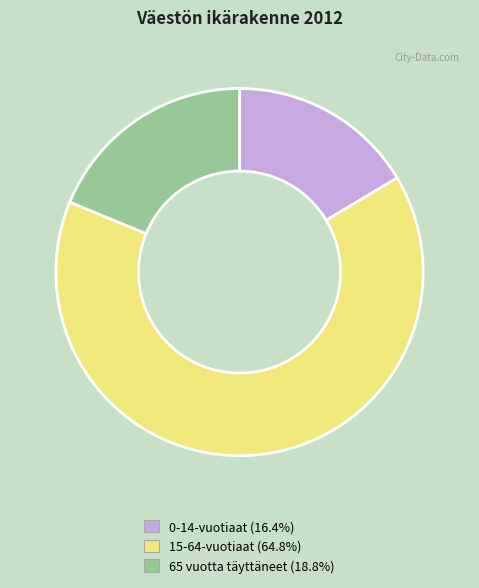

Rank the categories by value from highest to lowest.

15-64-vuotiaat, 65 vuotta täyttäneet, 0-14-vuotiaat